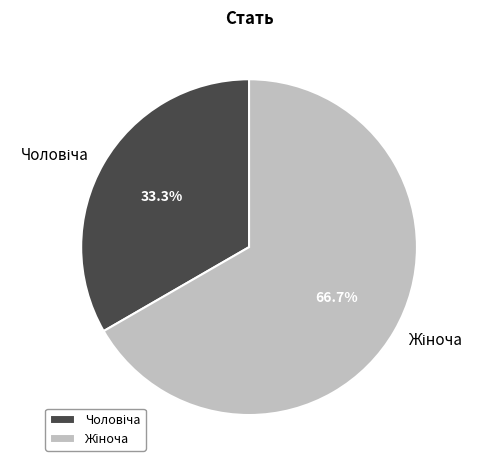

Is there any slice that represents more than half of the pie?

Yes